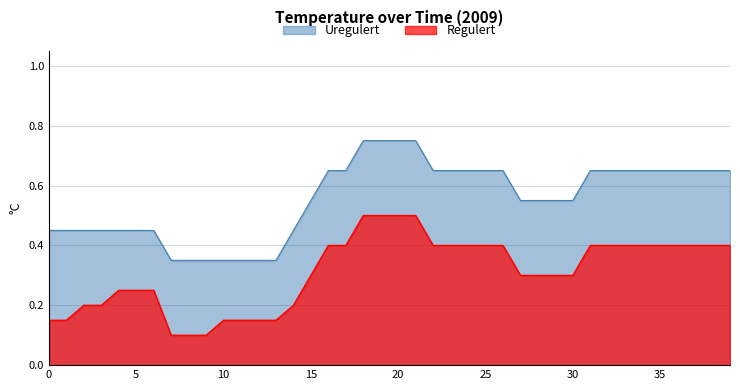

True or false: Uregulert has a value of 0.6 at 28.

True